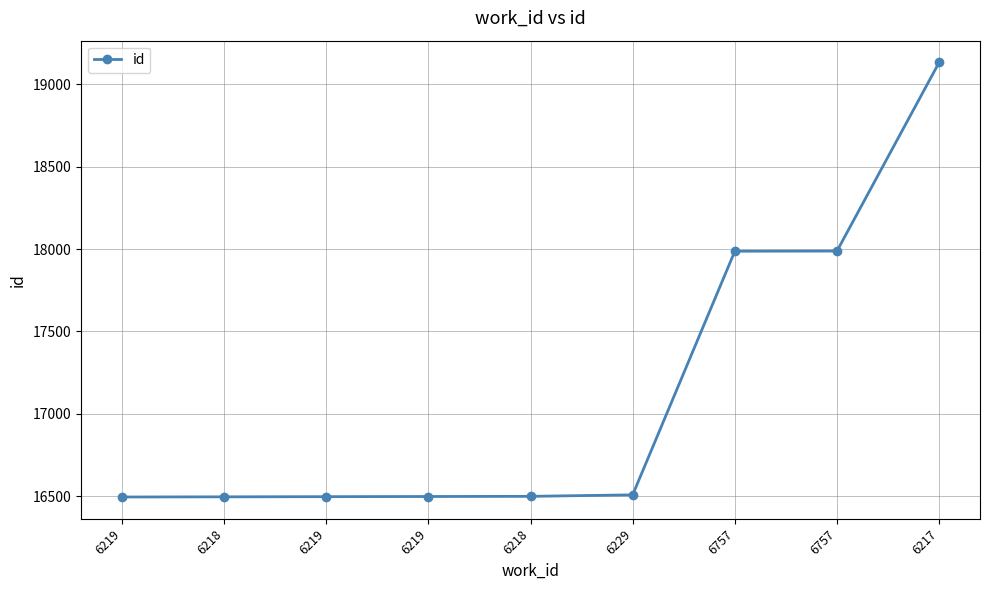

How many lines are shown in the chart?

1